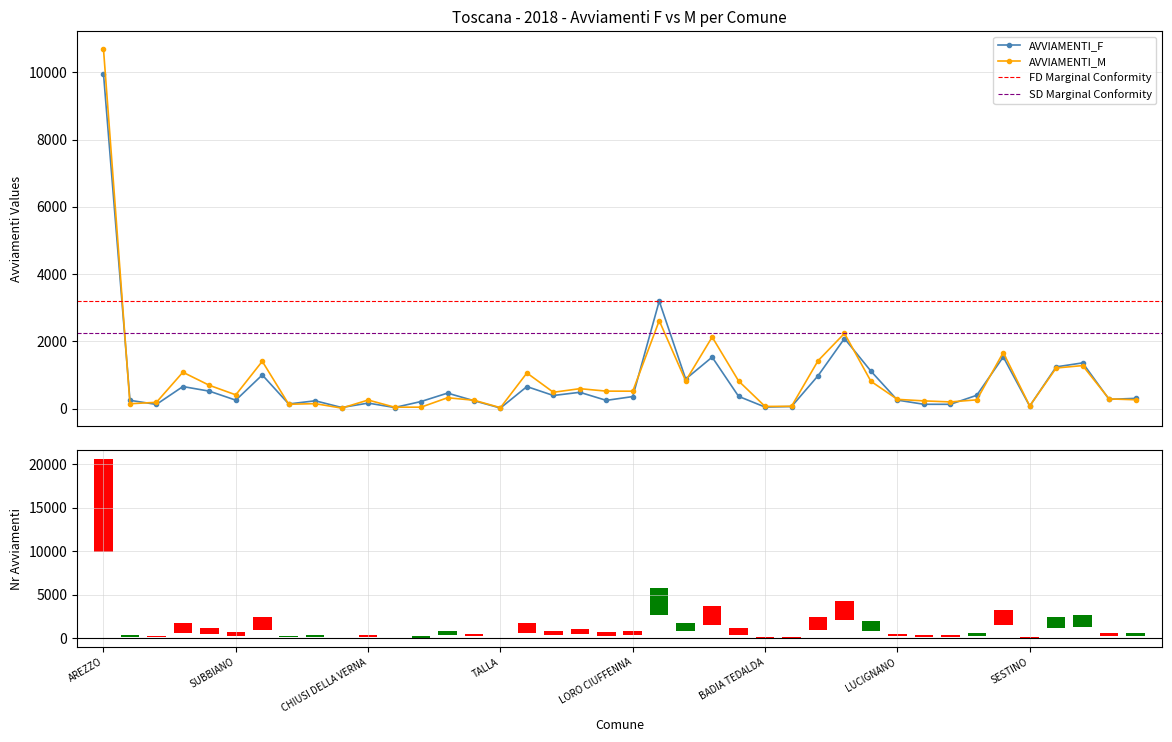

Where does the AVVIAMENTI_M series first go above 408?

AREZZO